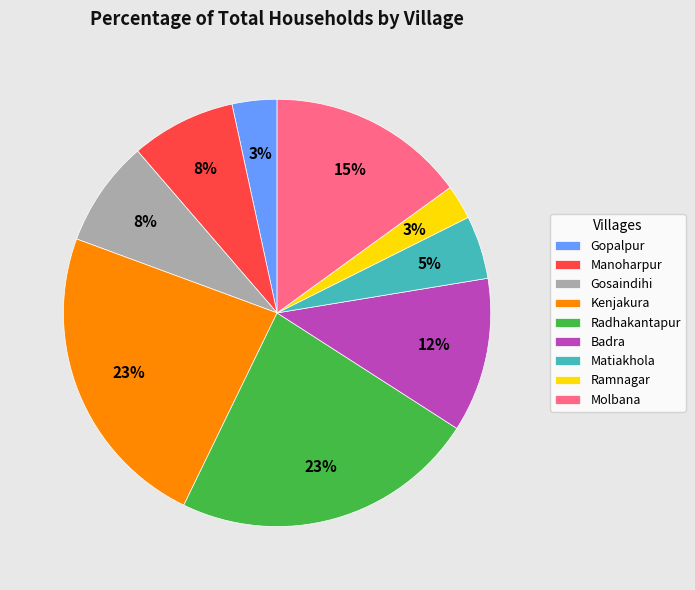

How many slices are in this pie chart?

9